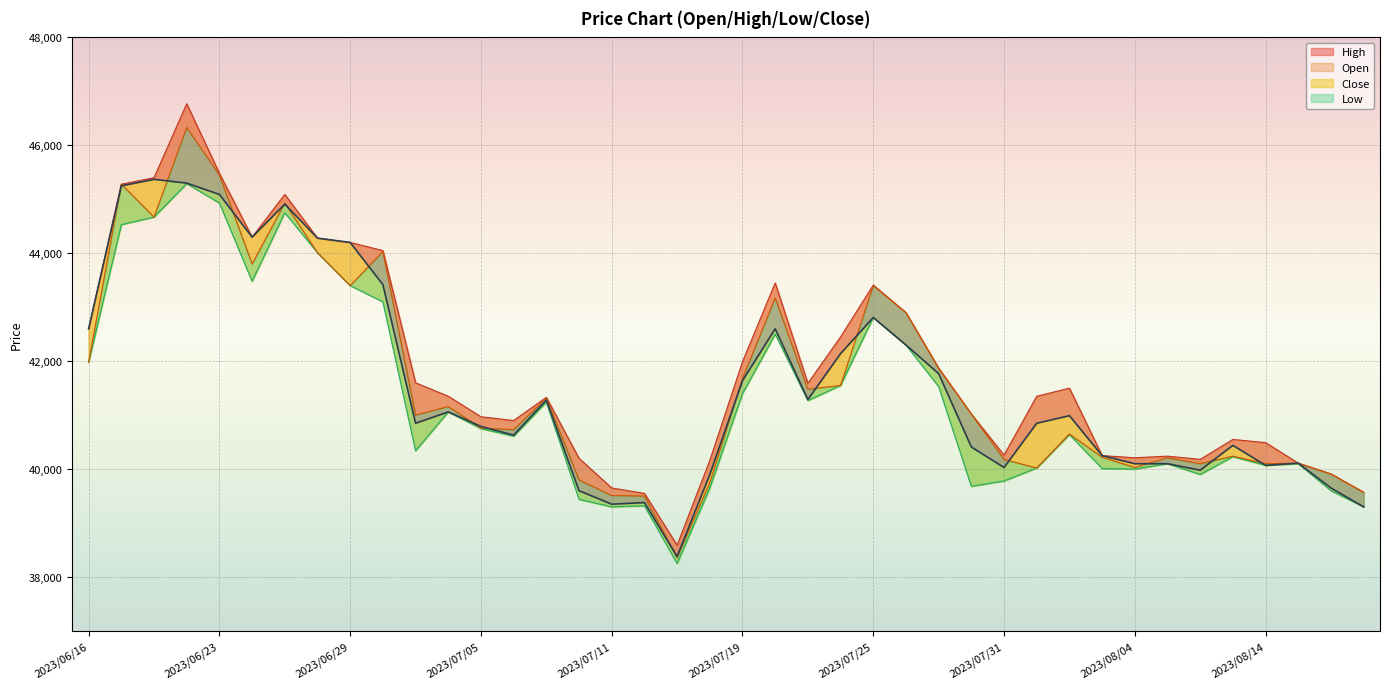

True or false: Low and Close cross at least once.

False